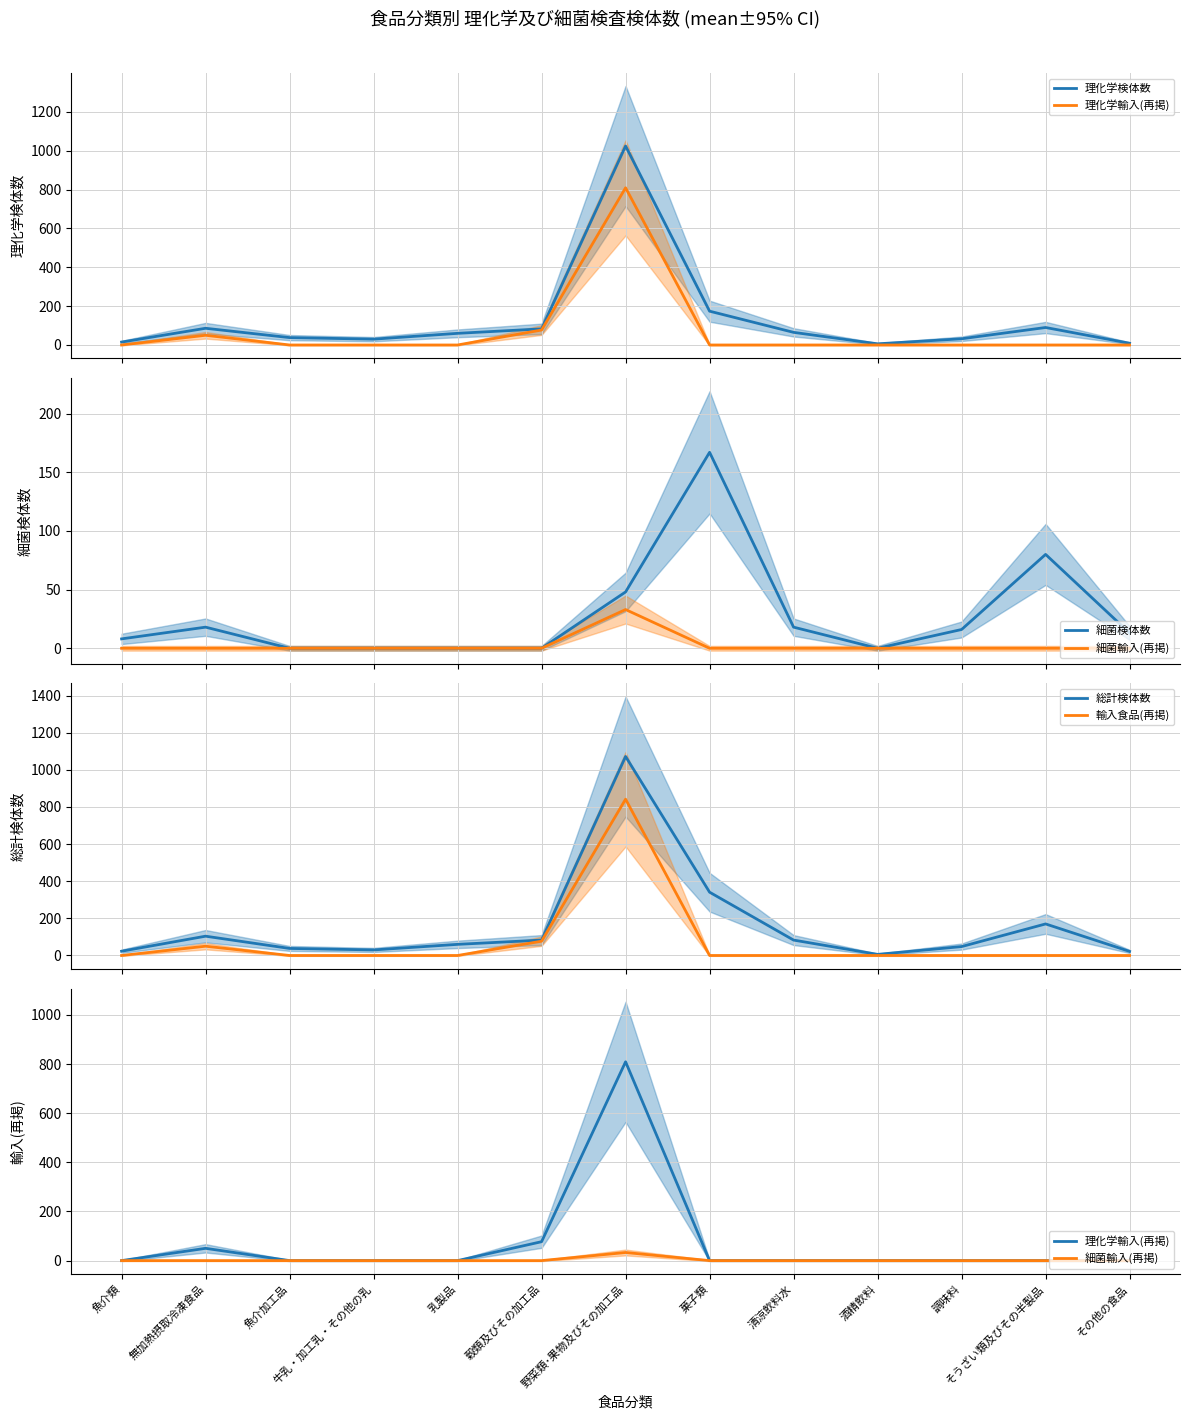

At which category does the chart reach its minimum across all series?

魚介類